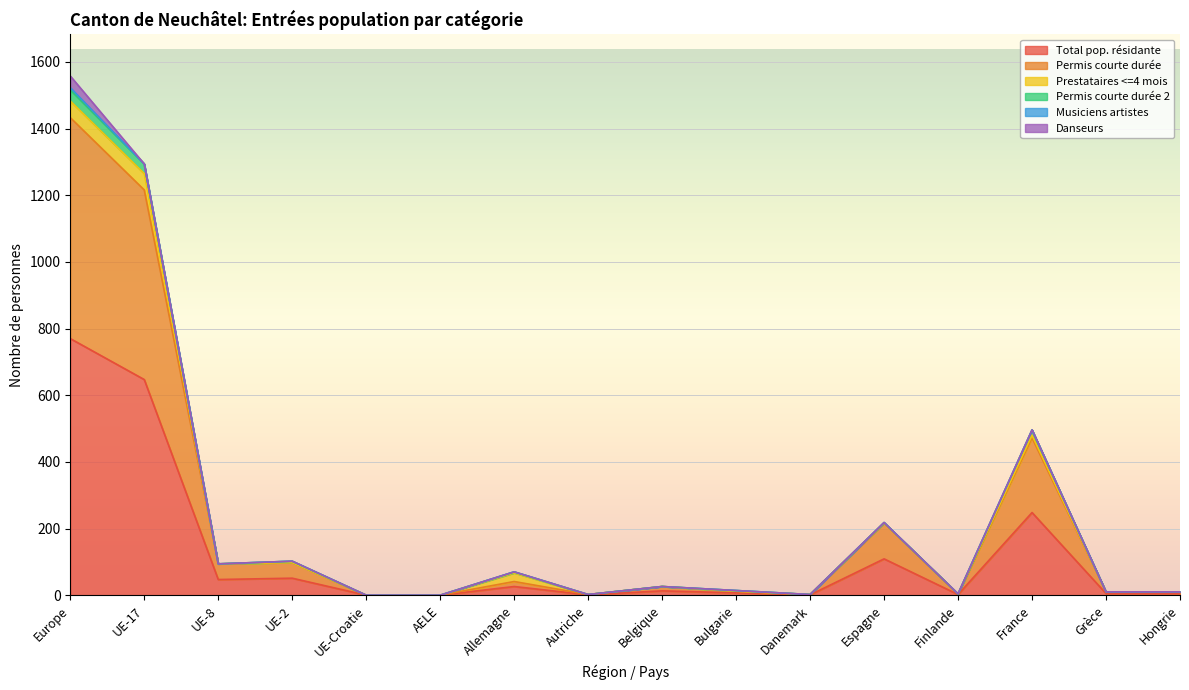

Where does the Total pop. résidante series first go above 13?

Europe